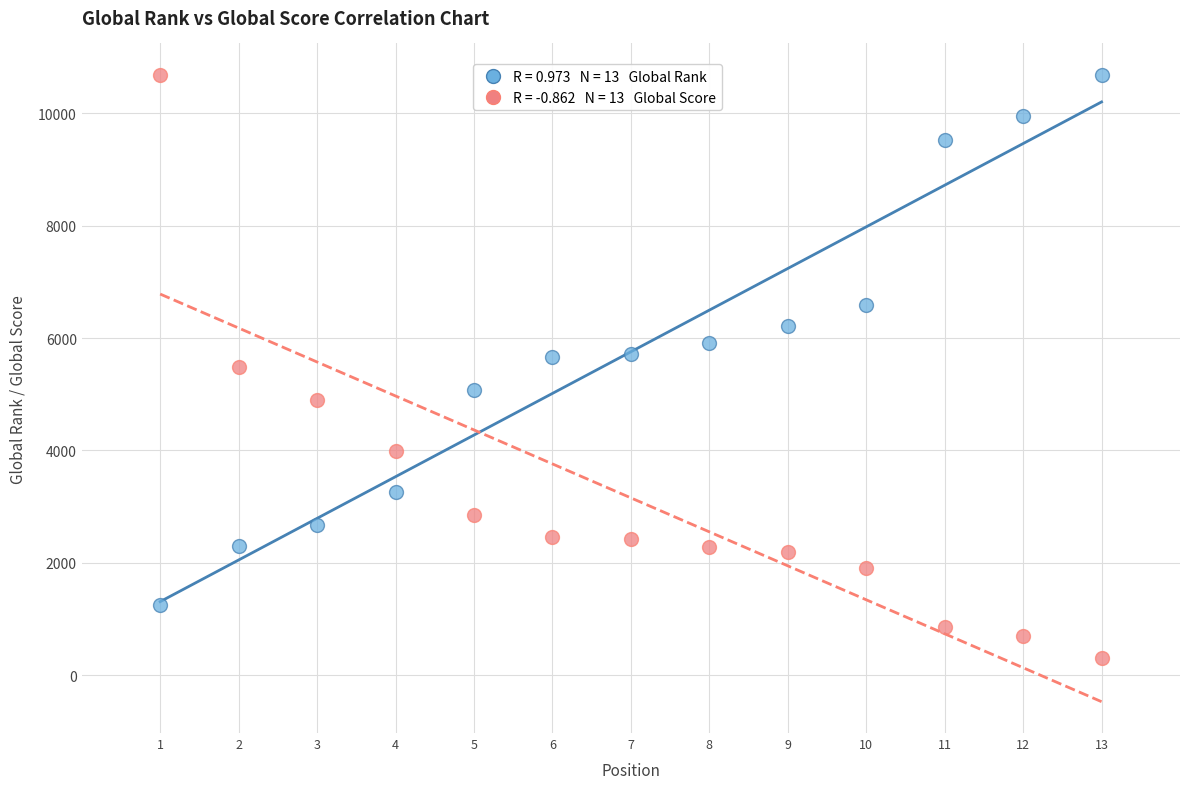

Across all data points, what is the range of Y values (max minus min)?

10372.8